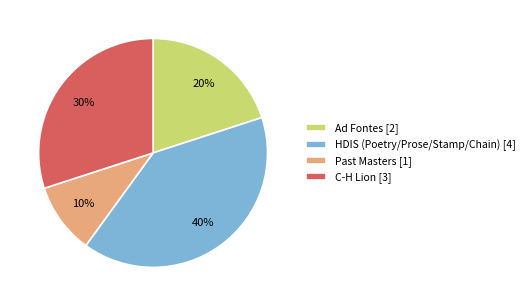

Rank the categories by value from lowest to highest.

Past Masters [1], Ad Fontes [2], C-H Lion [3], HDIS (Poetry/Prose/Stamp/Chain) [4]